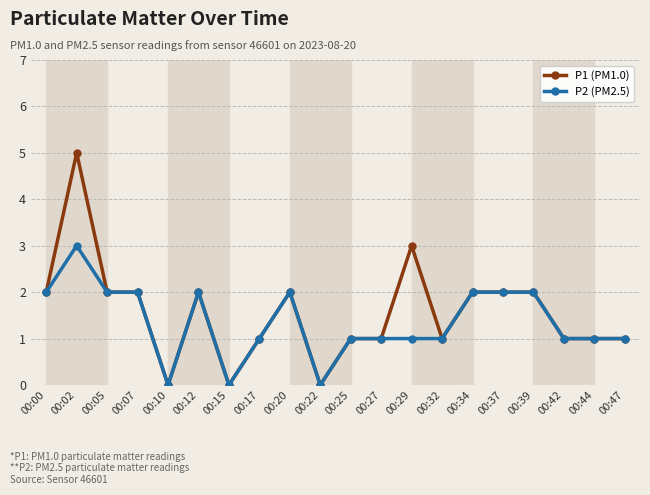

How many lines are shown in the chart?

2